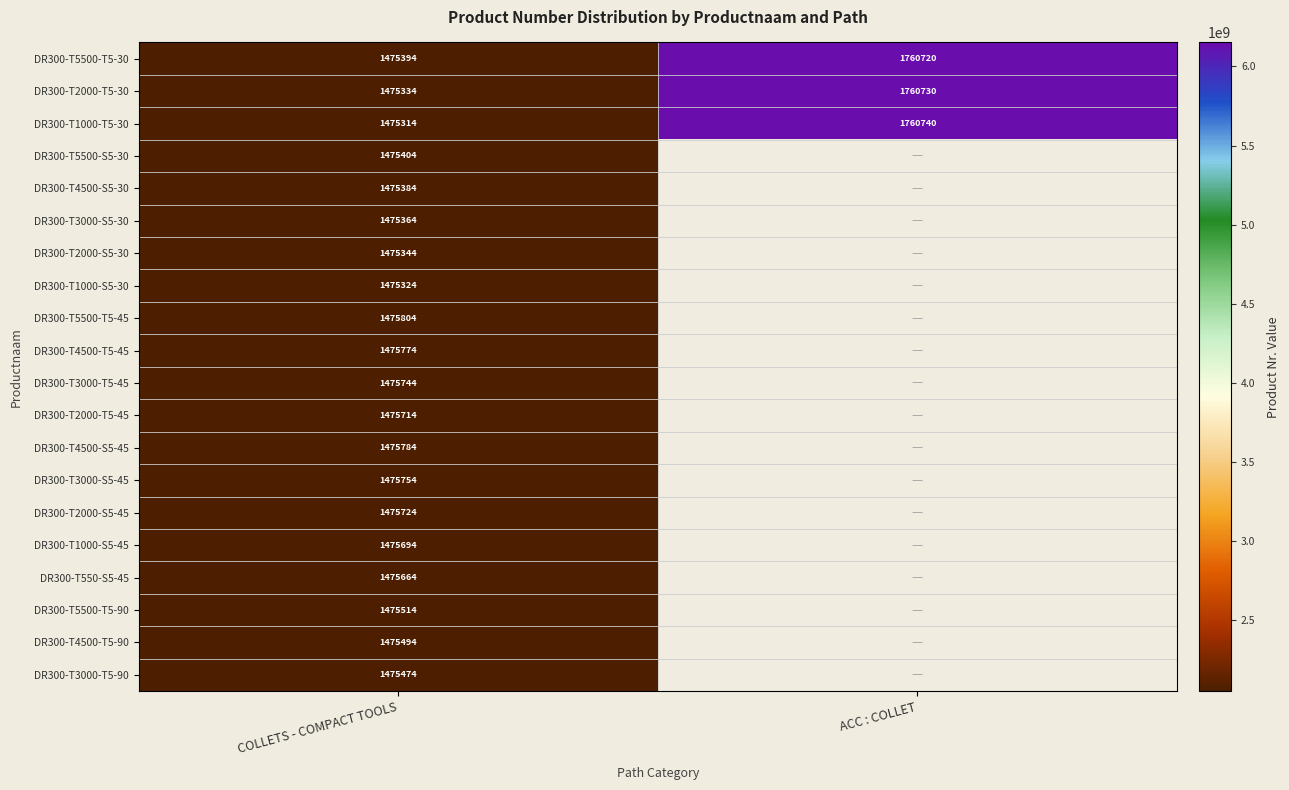

How many data points does each series have?

2